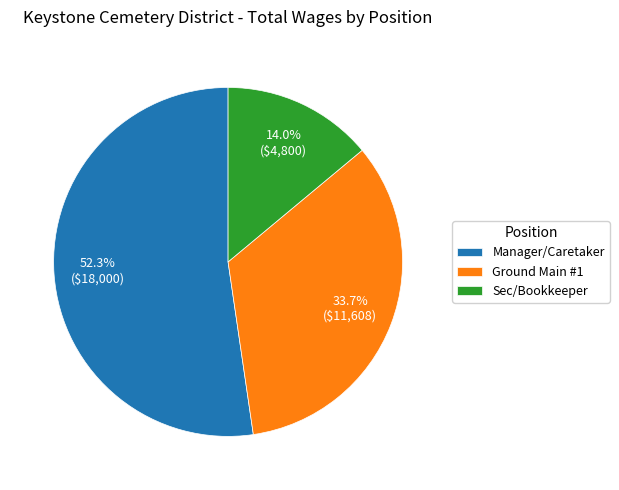

Rank the categories by value from lowest to highest.

Sec/Bookkeeper, Ground Main #1, Manager/Caretaker